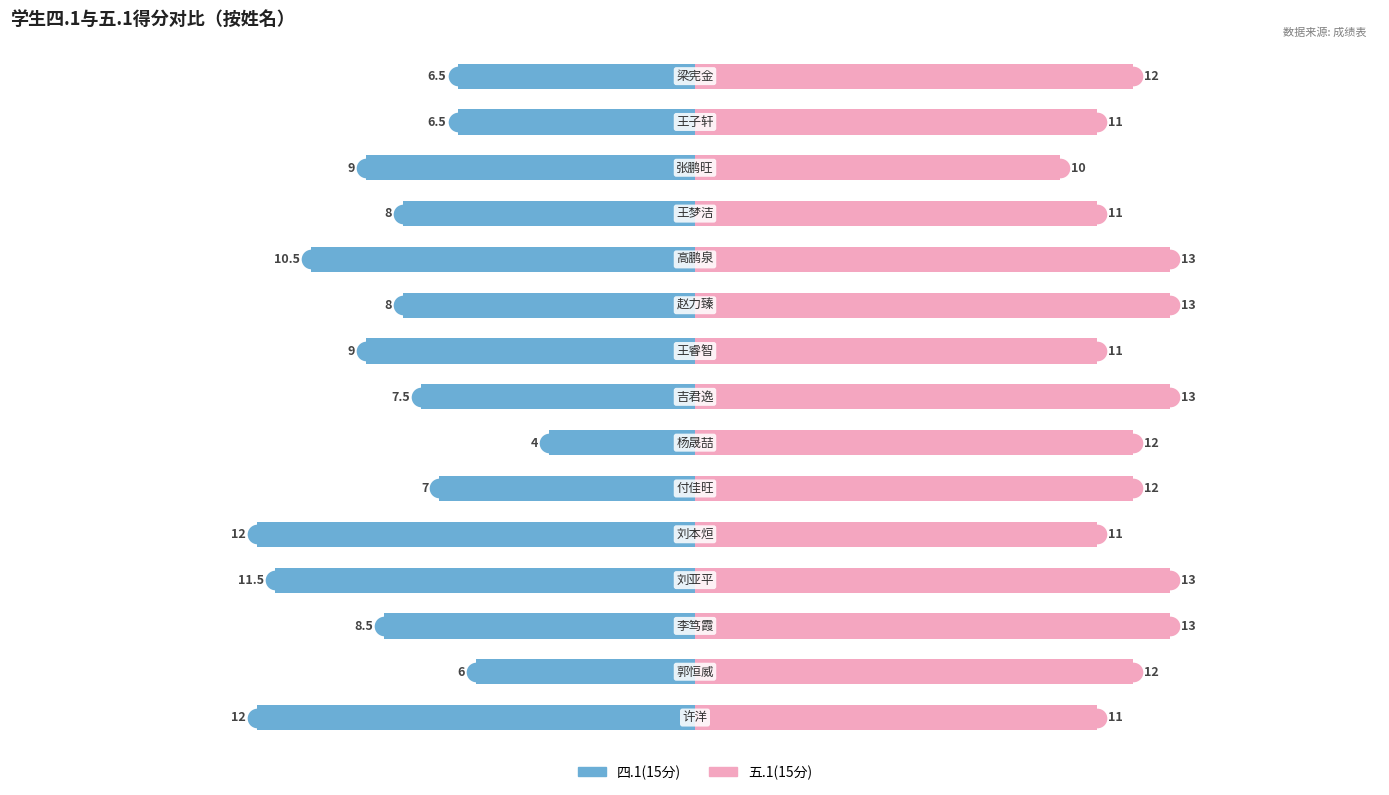

Which series contains the lowest Y value?

四.1(15分)